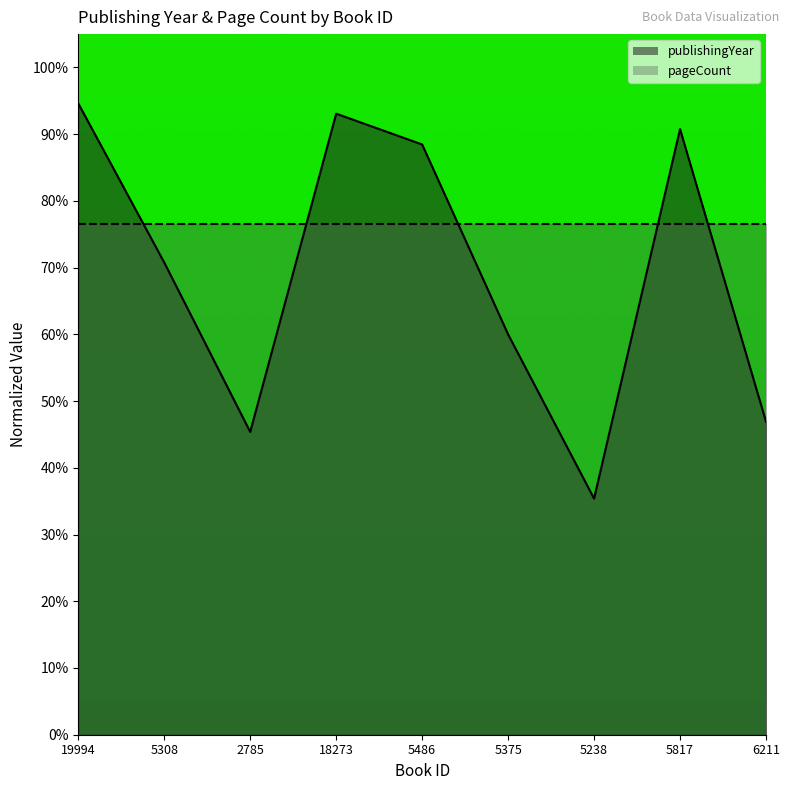

What is the difference between the second highest and minimum values?

57.7